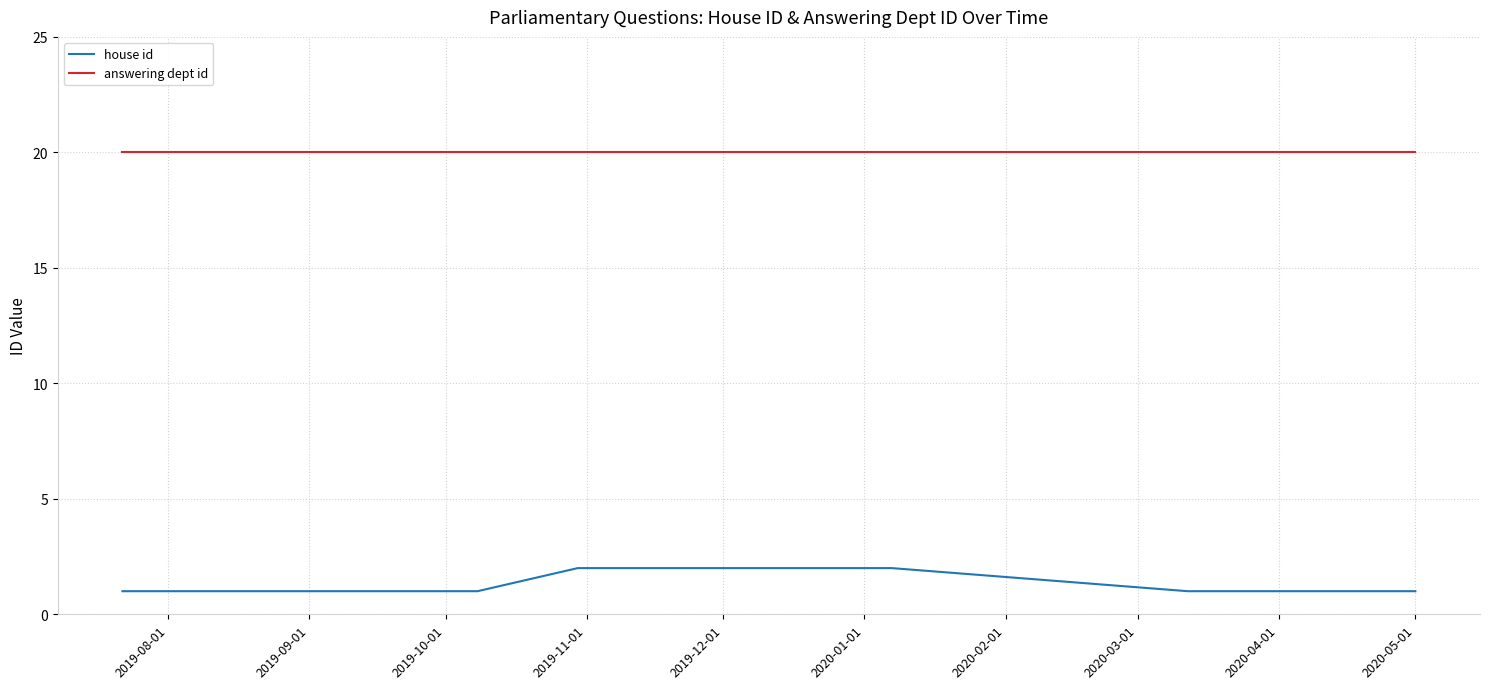

Is it true that house id equals 1 at 2020-01-01?

False